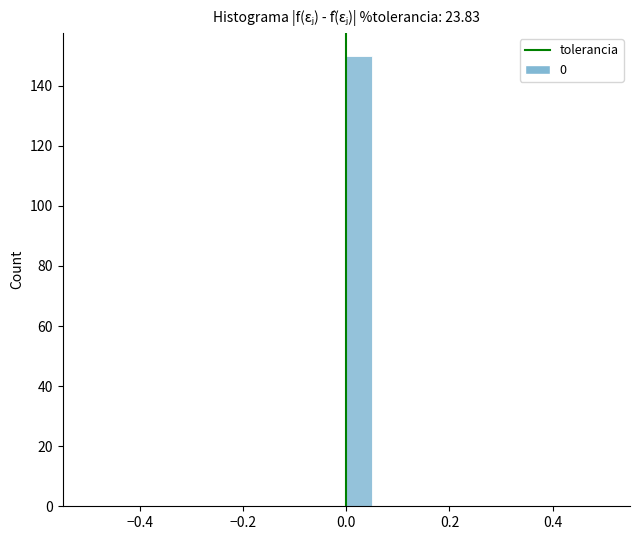

Read against the x-axis, roughly where is the centre of the tallest bar?

0.02